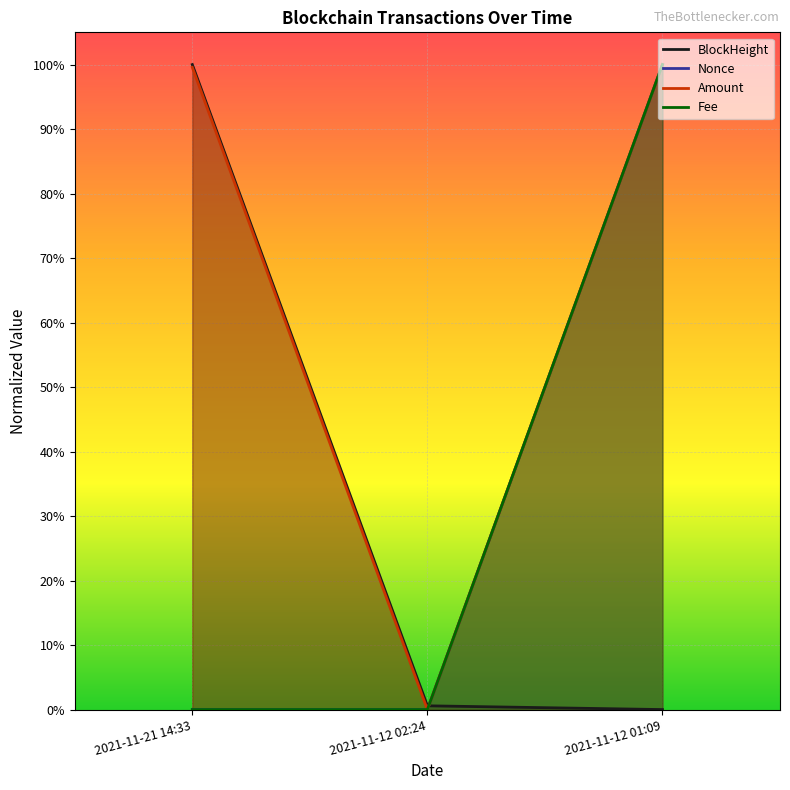

What is the label of the 2nd point from the left?

2021-11-12 02:24